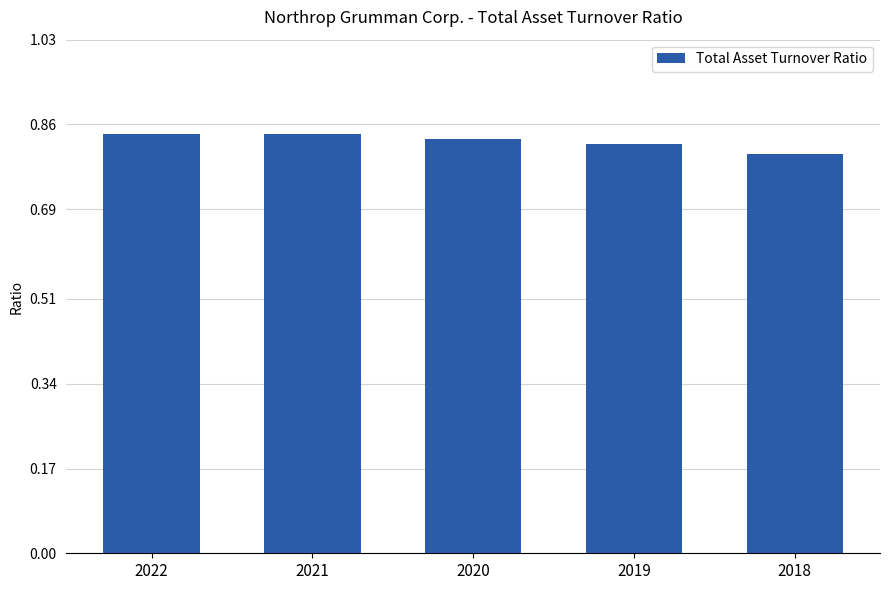

At which label is the value closest to 0?

2018